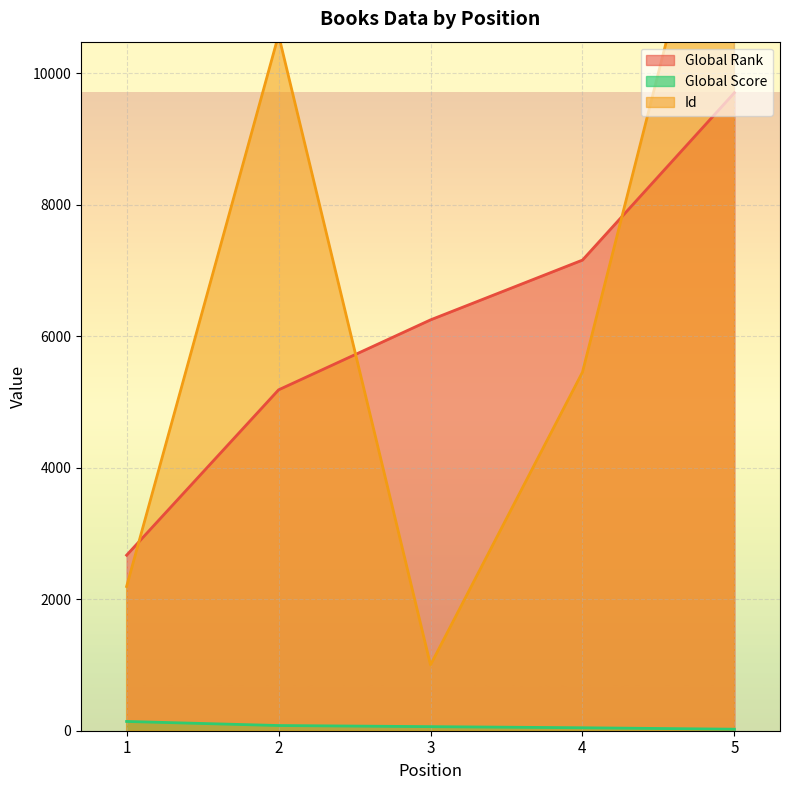

Which category has the lowest value in the Global Score series?

5